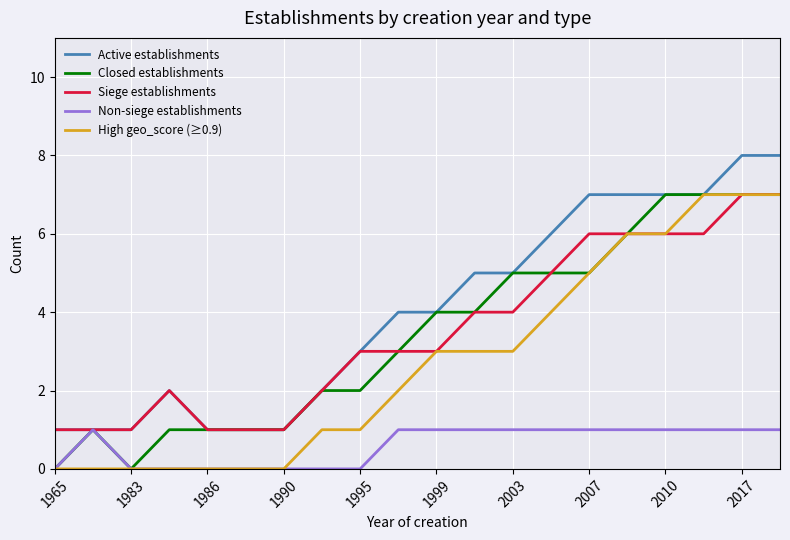

Which series has the largest total across all categories?

Active establishments